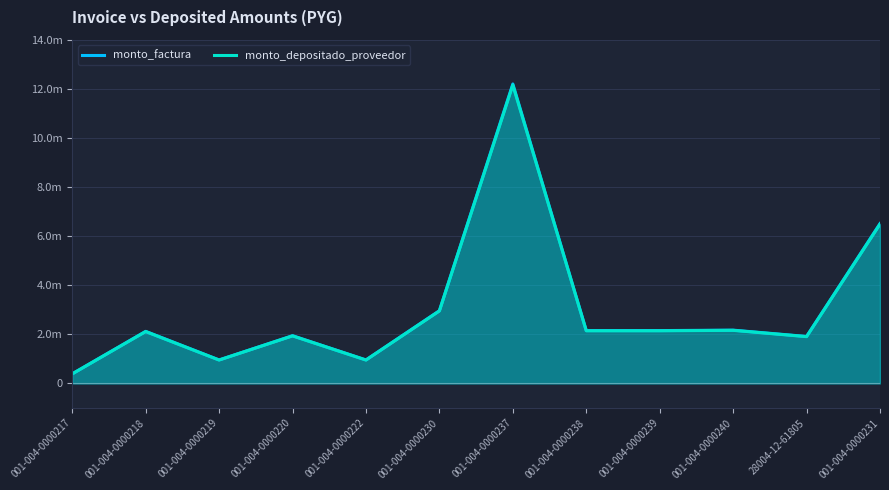

Which series has the widest spread of values?

monto_factura